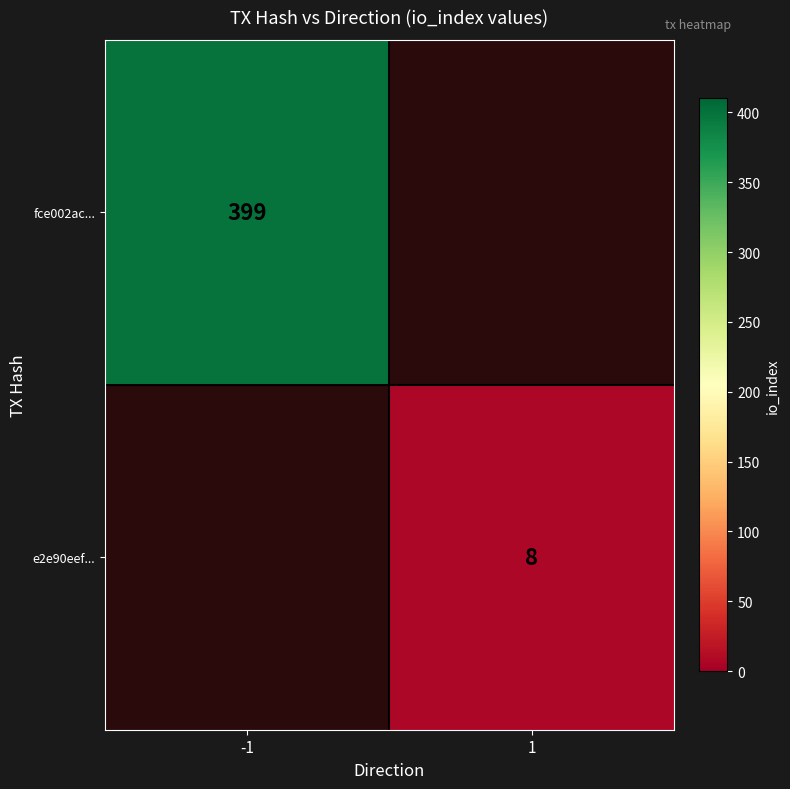

Is it true that e2e90eef... equals 13 at 1?

False